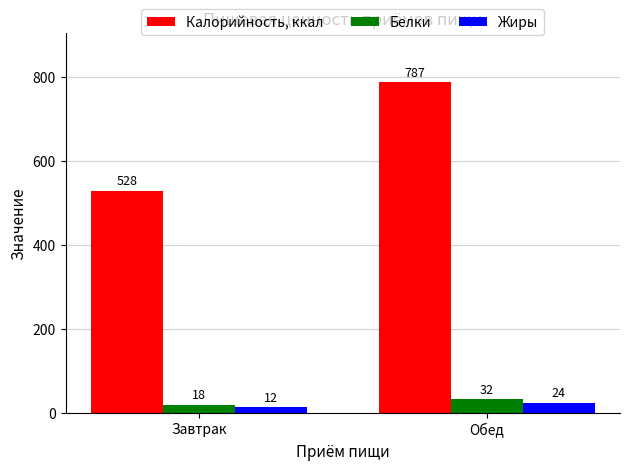

At which category is the sum across all series the highest?

Обед